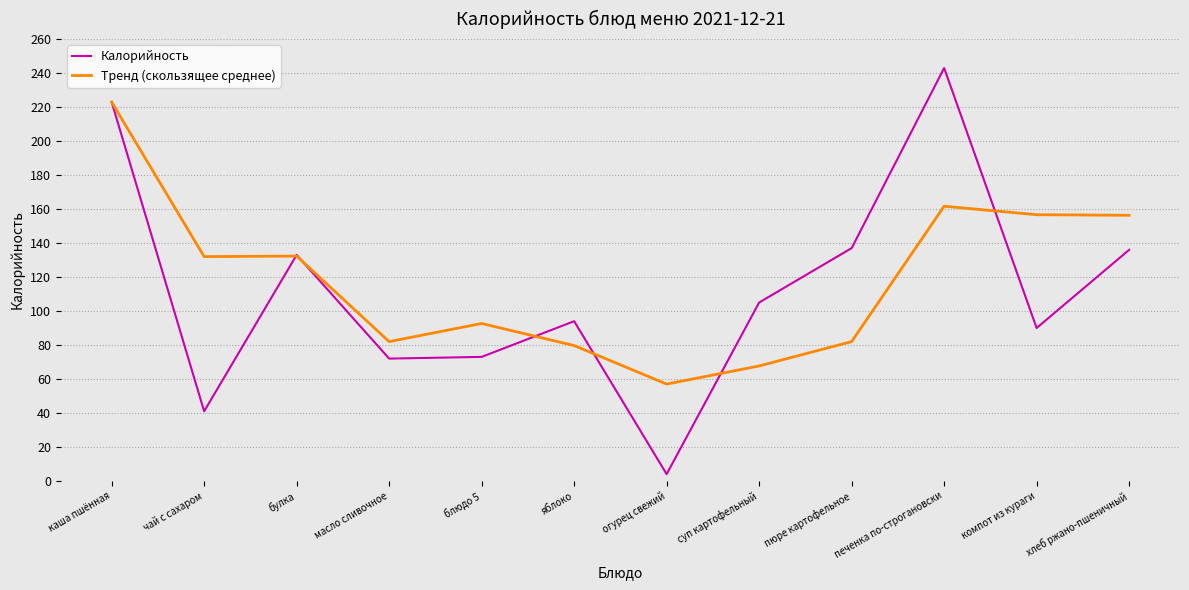

After their last crossing, which series has the higher values: Калорийность or Тренд (скользящее среднее)?

Тренд (скользящее среднее)